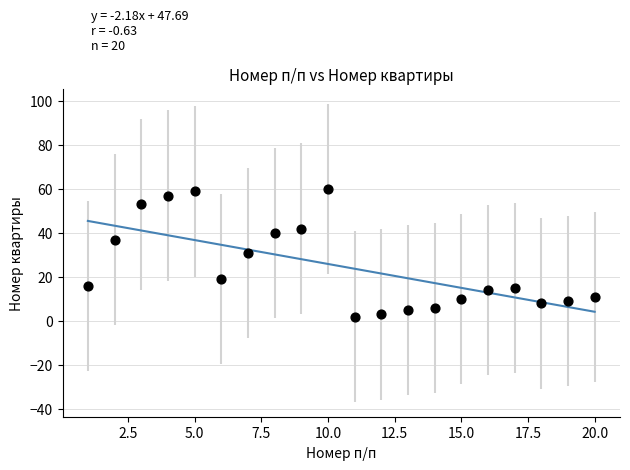

What is the range of Y values (max minus min)?

58